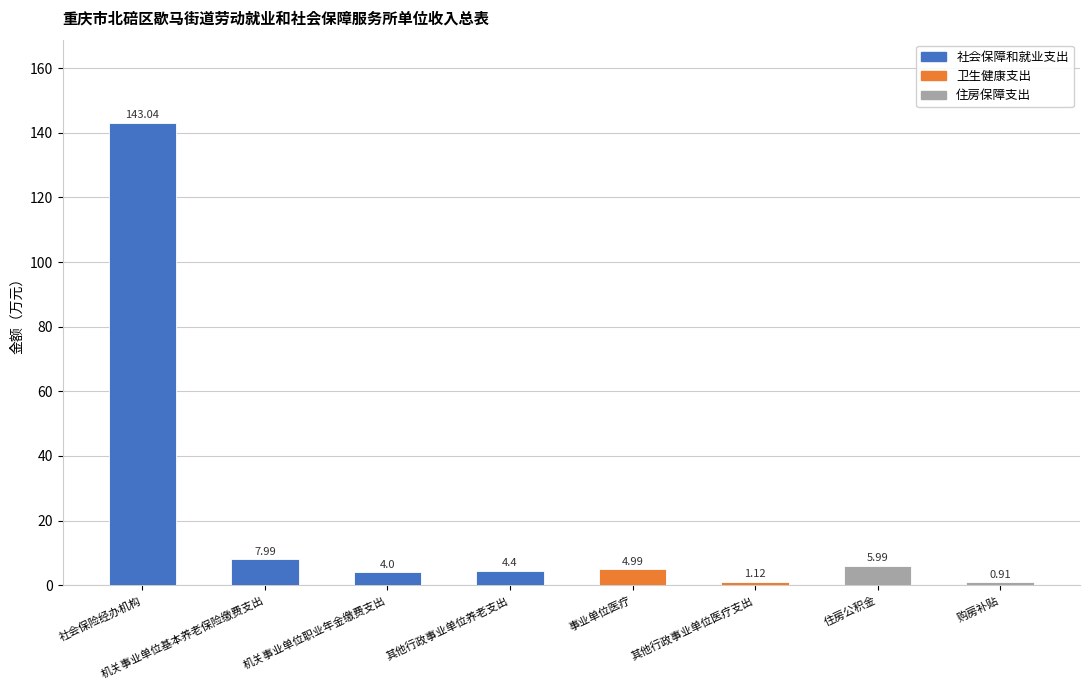

What is the minimum value shown in the chart?

0.9